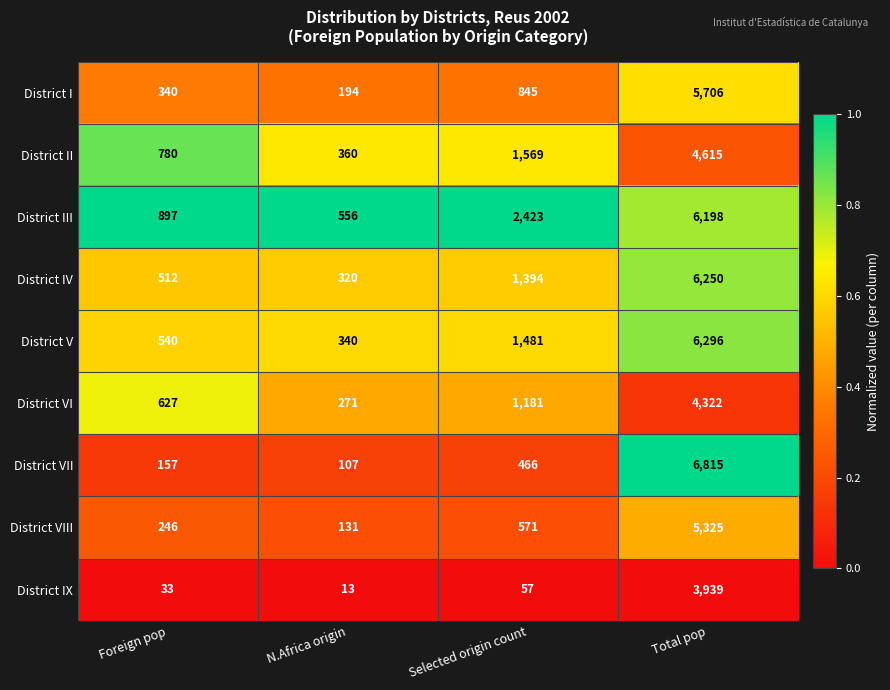

Which series has the largest total across all categories?

District III